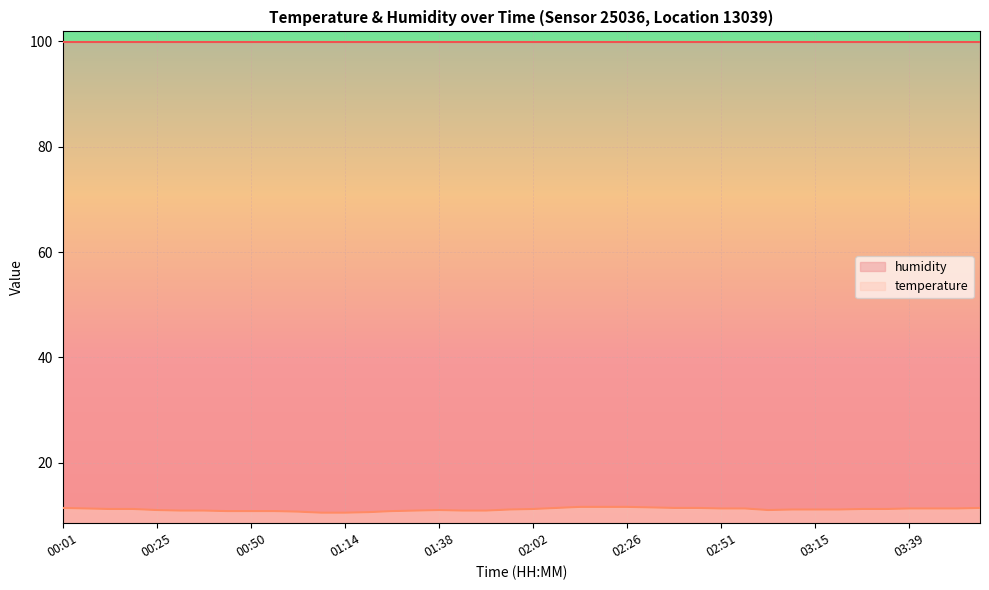

How many distinct data groups are displayed?

2